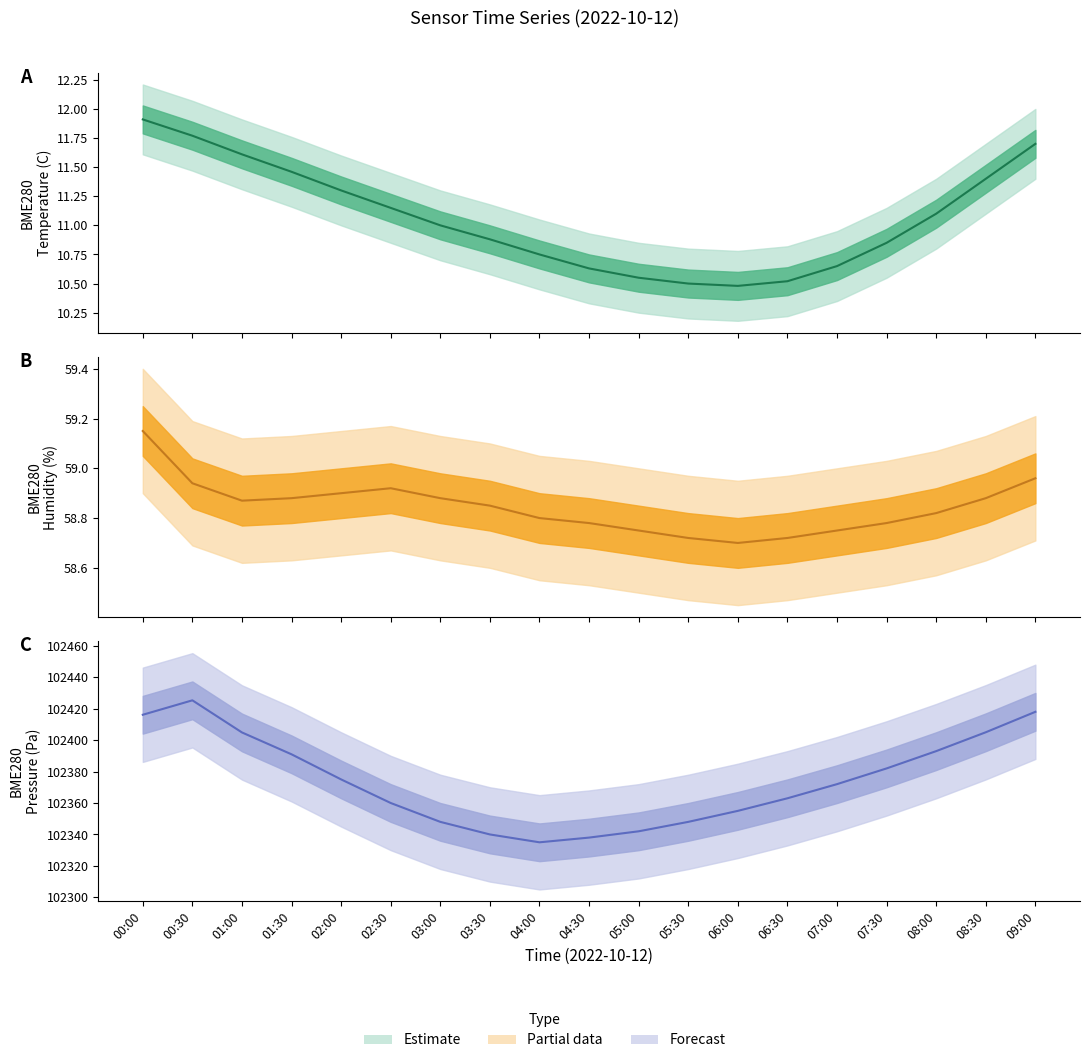

True or false: Temperature and Humidity cross at least once.

False